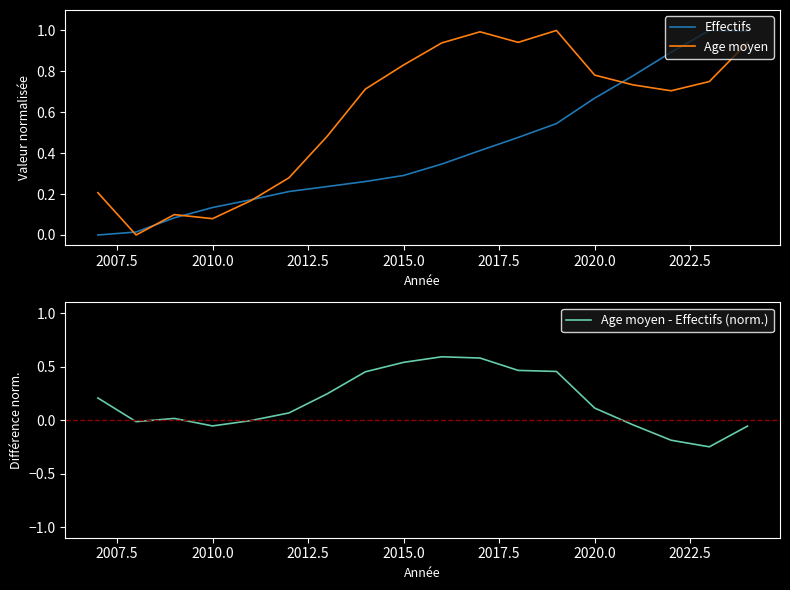

What is the maximum value for Age moyen?

1.0